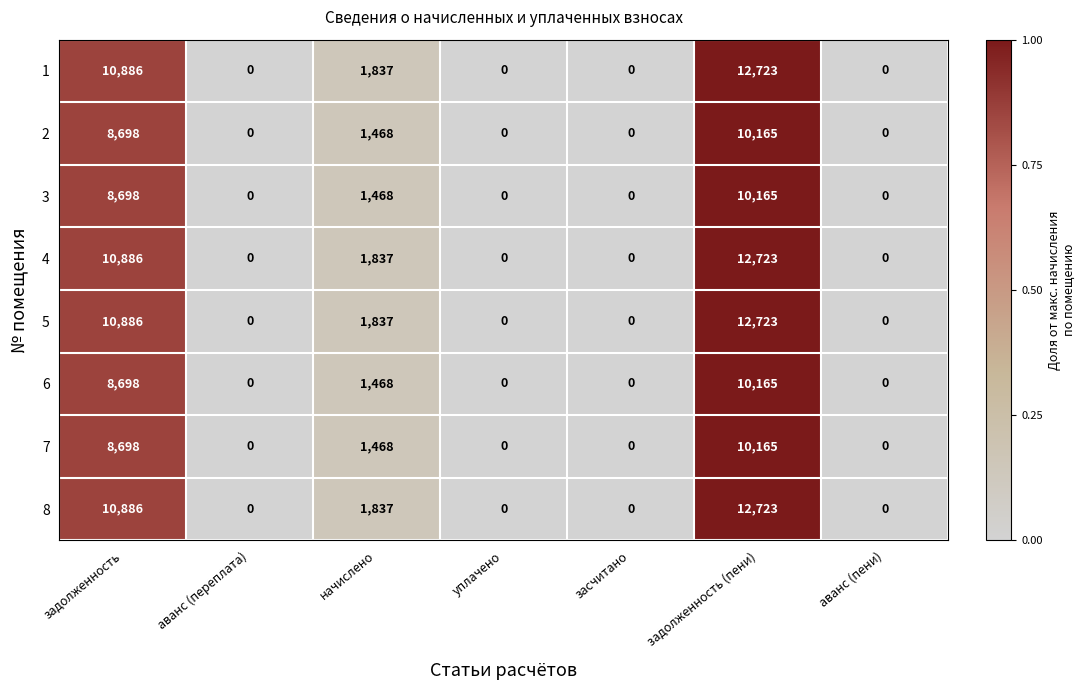

At which category is the sum across all series the highest?

задолженность (пени)